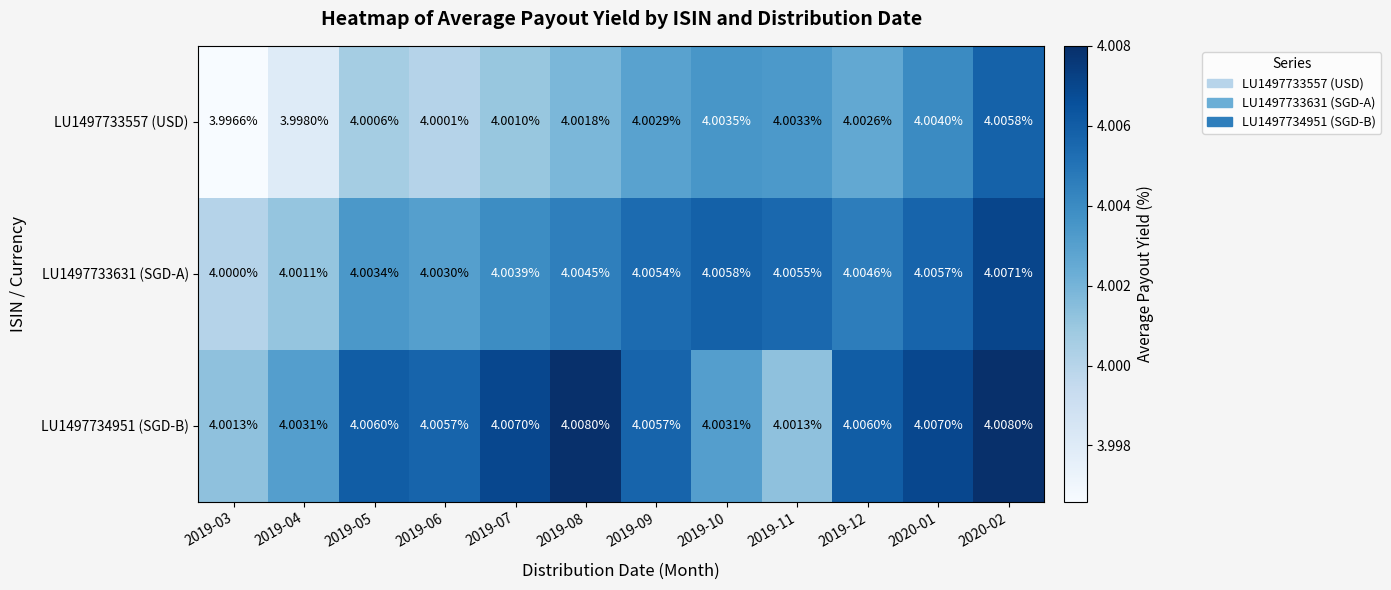

Is the value of LU1497733631 (SGD-A) at 2019-08 greater than the value of LU1497733557 (USD) at 2019-09?

Yes